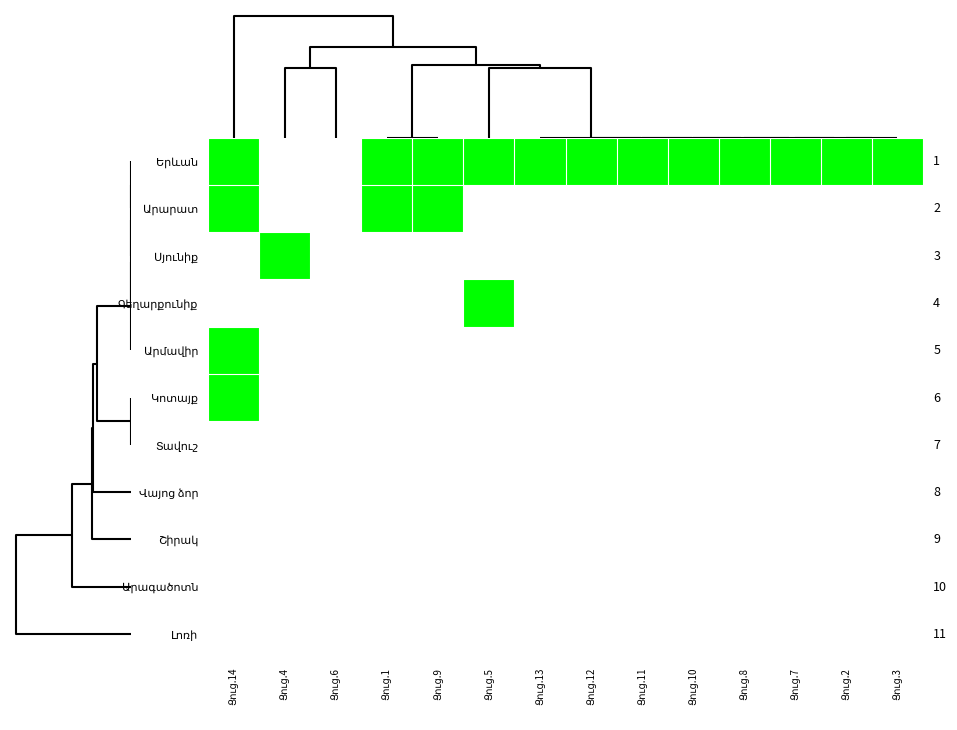

Is the value of Սյունիք at Ցուց.12 greater than the value of Վայոց ձոր at Ցուց.8?

No